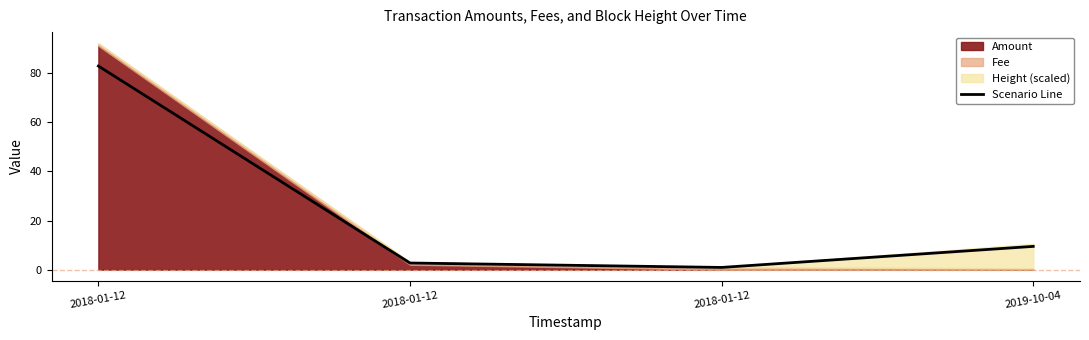

The value at 2018-01-12 is 0.5. True or false?

False